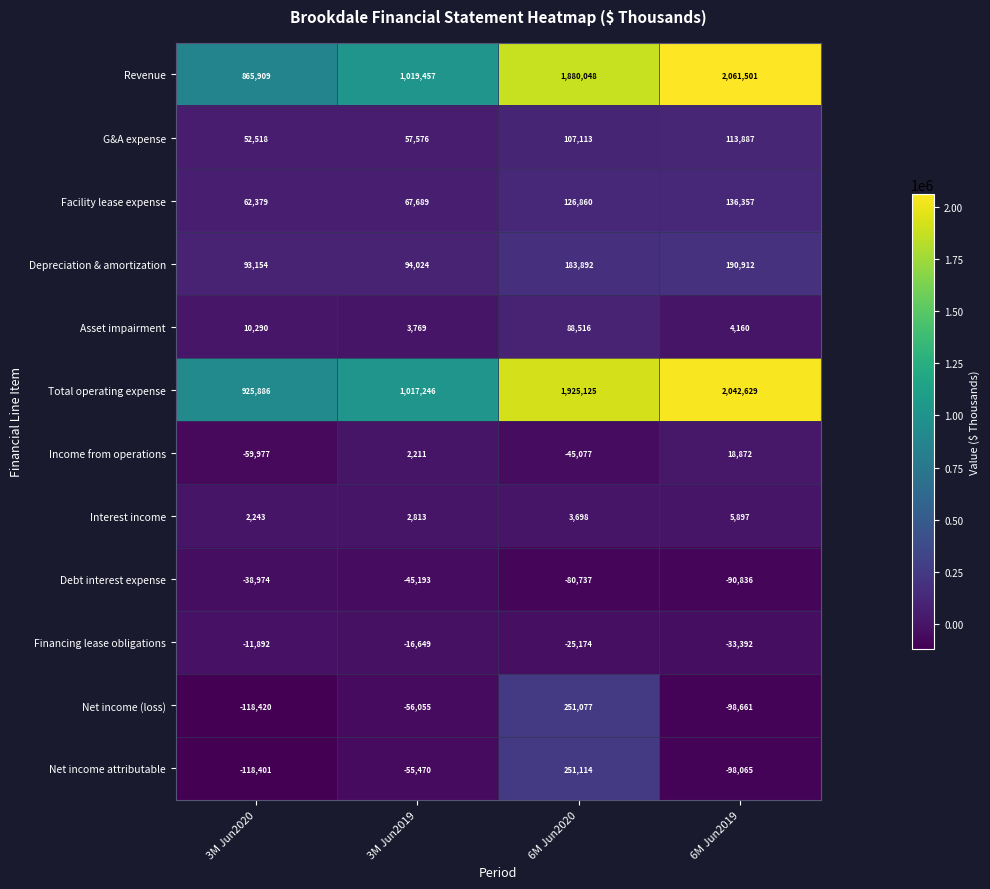

Which series has the largest total across all categories?

Total operating expense